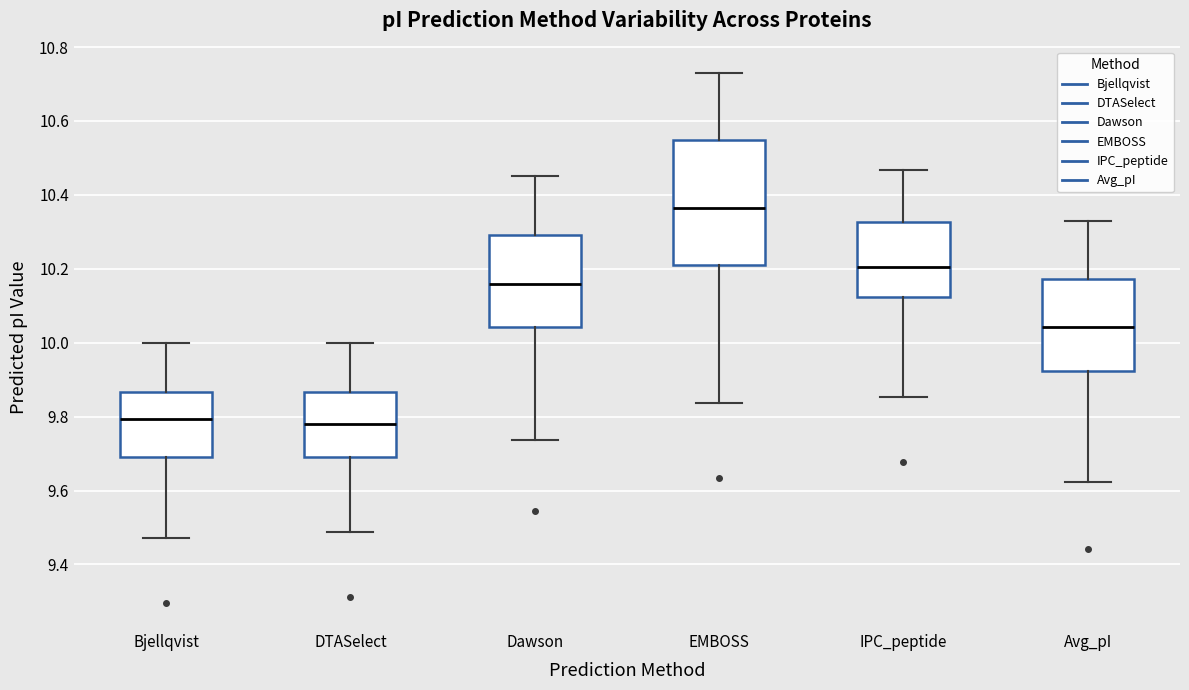

Reading left to right, read every box against the y-axis: the position of its median line, the range the box covers, and the ends of its whiskers. The values are not printed on the chart, so give them approximately, as read against the axis.

Bjellqvist: median 9.80, box 9.70 to 9.86, whiskers 9.48 to 10.00
DTASelect: median 9.78, box 9.70 to 9.86, whiskers 9.48 to 10.00
Dawson: median 10.16, box 10.04 to 10.30, whiskers 9.74 to 10.46
EMBOSS: median 10.36, box 10.22 to 10.54, whiskers 9.84 to 10.74
IPC_peptide: median 10.20, box 10.12 to 10.32, whiskers 9.86 to 10.46
Avg_pI: median 10.04, box 9.92 to 10.18, whiskers 9.62 to 10.32